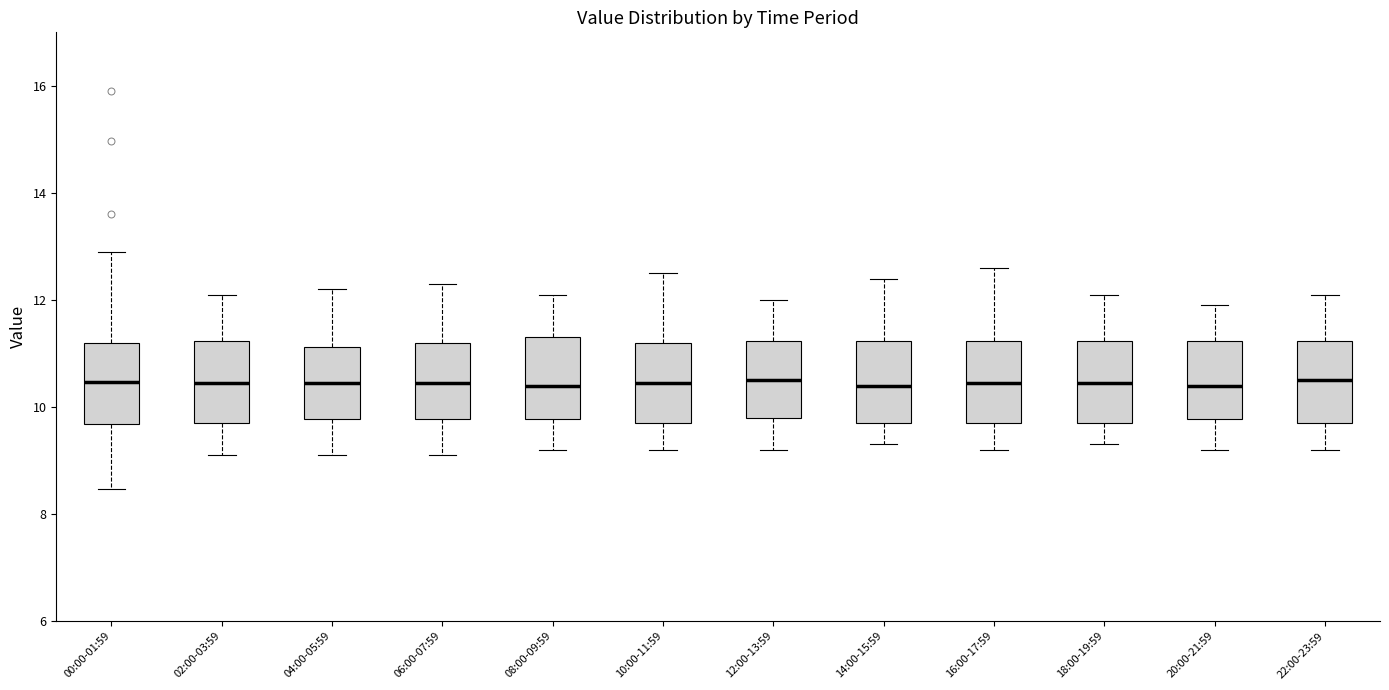

Where does the median line of the box for 14:00-15:59 sit on the y-axis? The values are not printed on the chart, so give them approximately, as read against the axis.

10.4